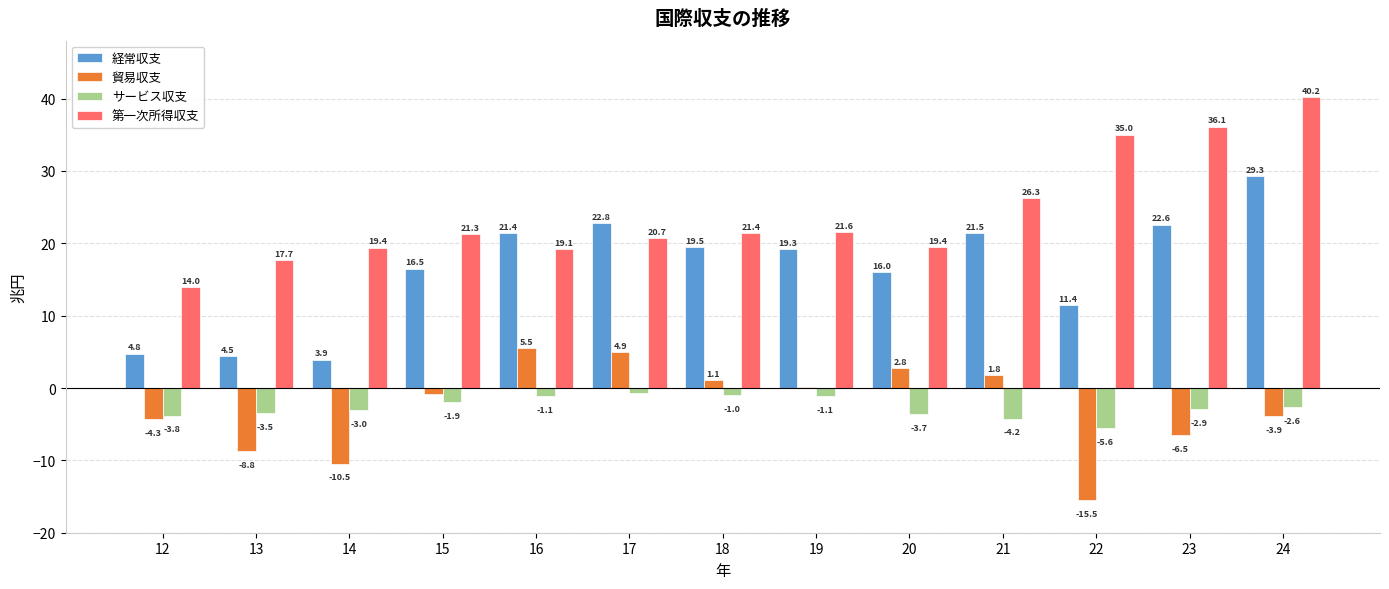

What is the average value of the 経常収支 series?

16.4